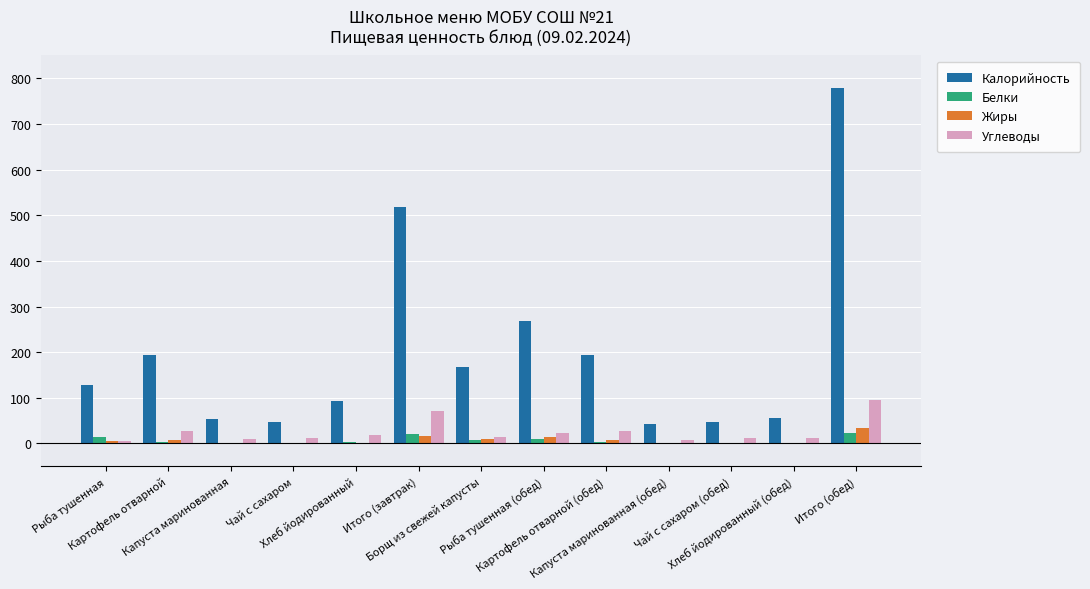

What is the maximum value for Калорийность?

779.0